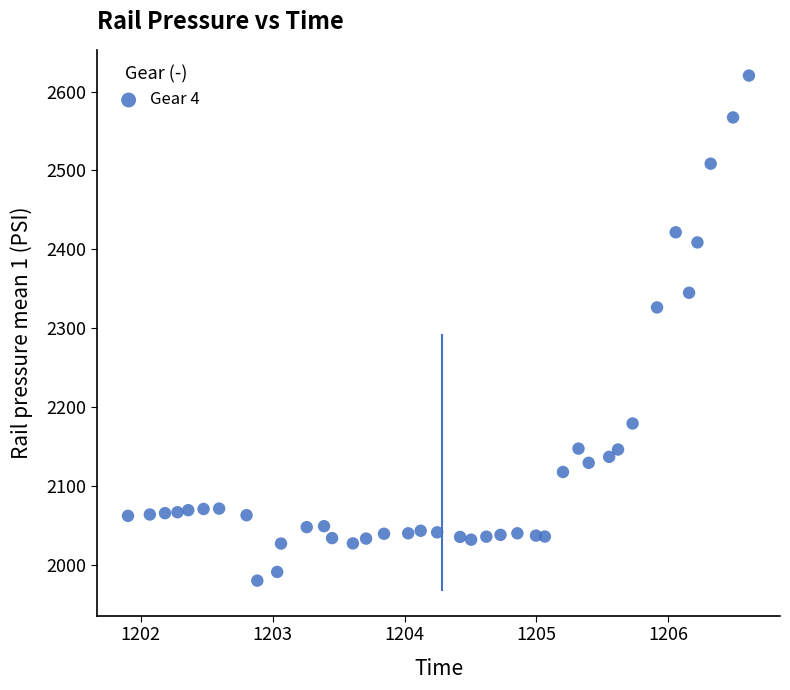

What is the range of X values (max minus min)?

4.7